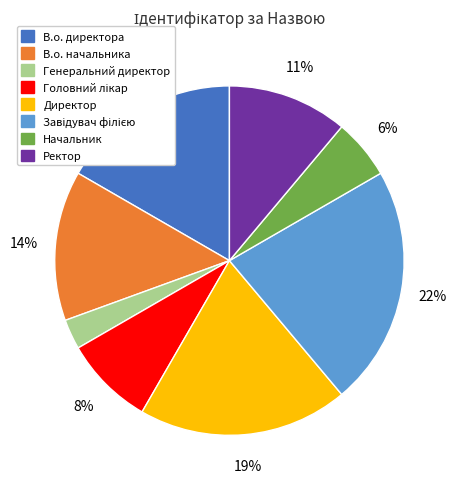

Which category has the smallest portion of the pie?

Генеральний директор